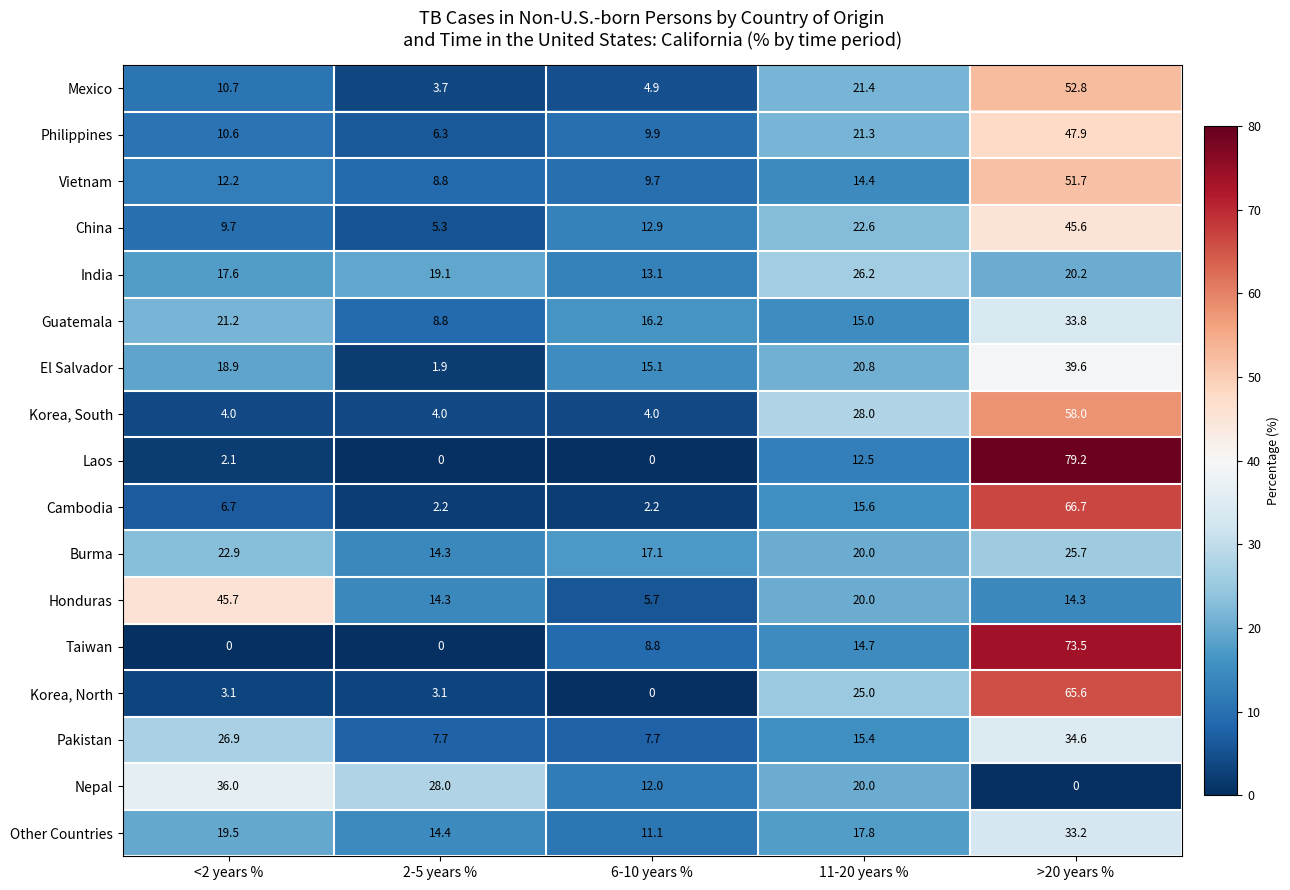

What is the difference between the highest and lowest values at >20 years %?

79.2